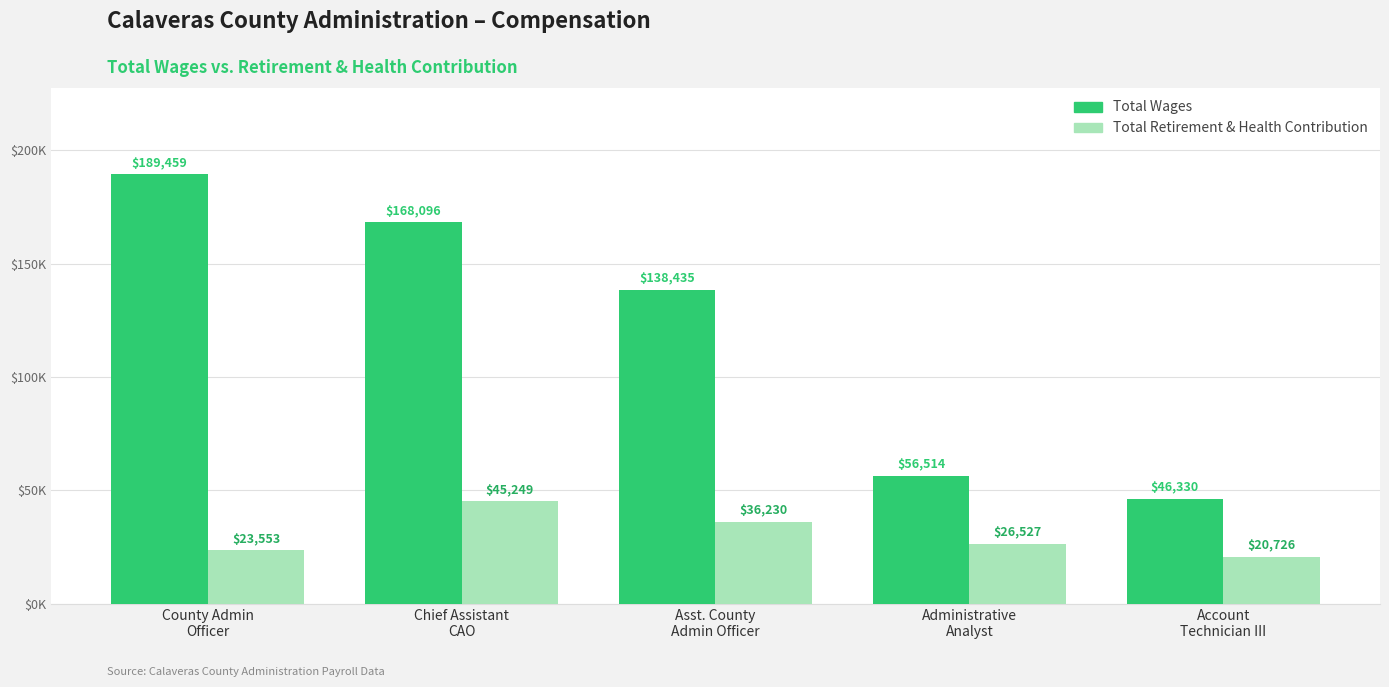

What value does the Total Wages series have at Asst. County
Admin Officer?

138435.2